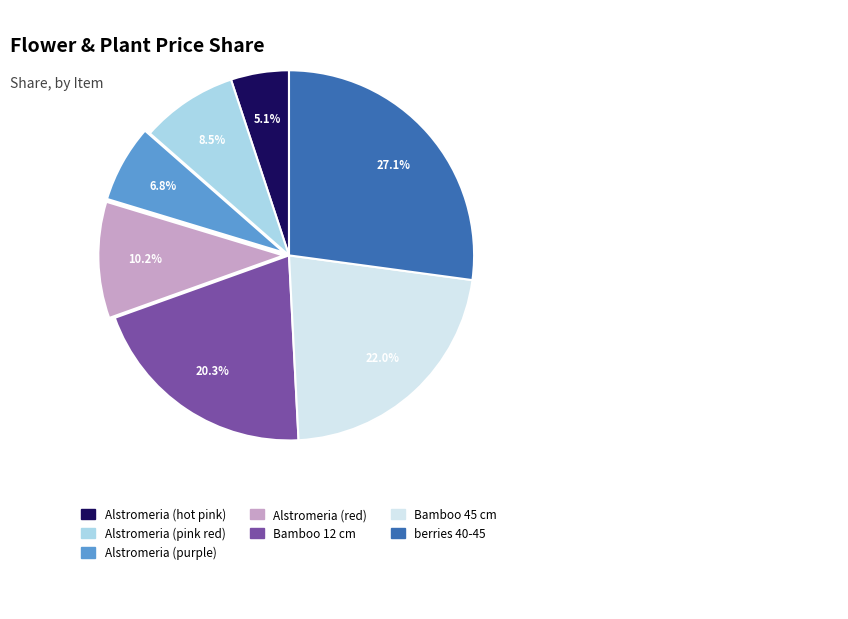

Which category has the biggest portion of the pie?

berries 40-45